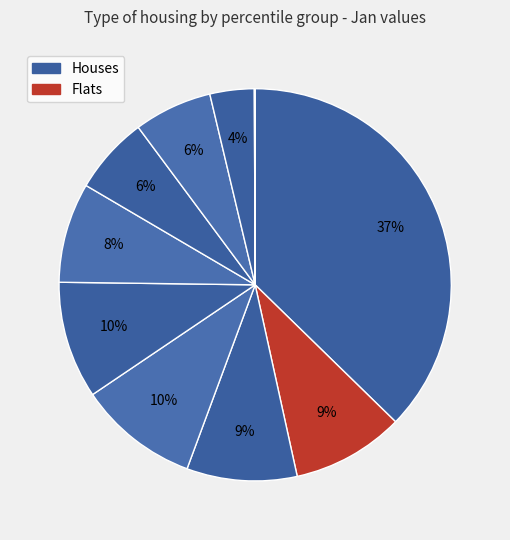

Rank the categories by value from highest to lowest.

pct05, pct35, pct45, pct15, pct25, pct55, pct75, pct65, pct85, pct95